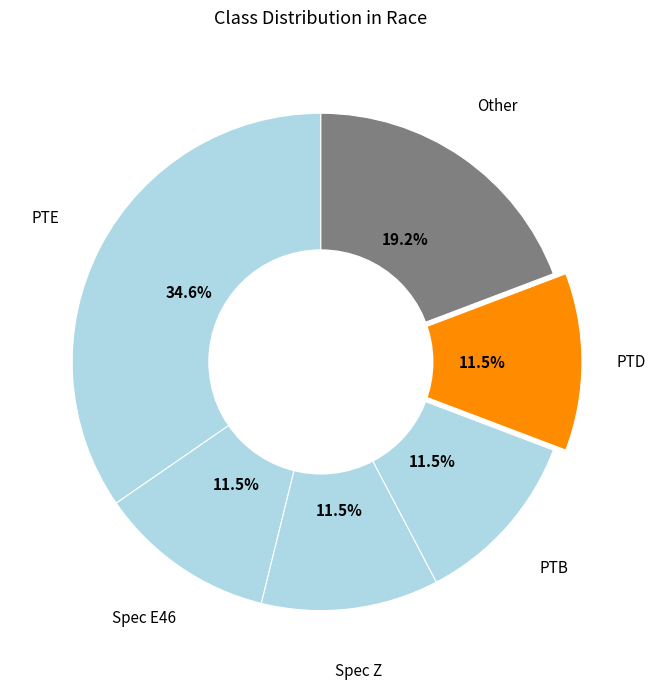

Is there a majority slice in this chart?

No